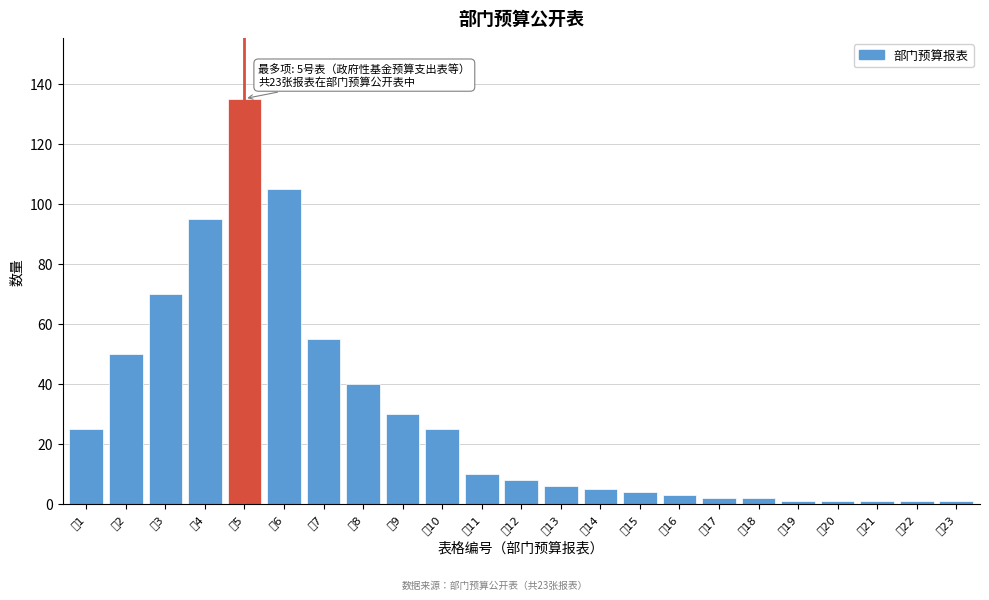

Reading left to right, extract all data points from this chart.

表1=25	表2=50	表3=70	表4=95	表5=135	表6=105	表7=55	表8=40	表9=30	表10=25	表11=10	表12=8	表13=6	表14=5	表15=4	表16=3	表17=2	表18=2	表19=1	表20=1	表21=1	表22=1	表23=1